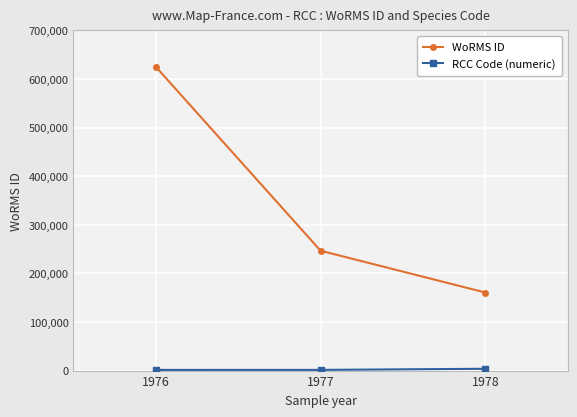

What is the minimum value for WoRMS ID?

160564